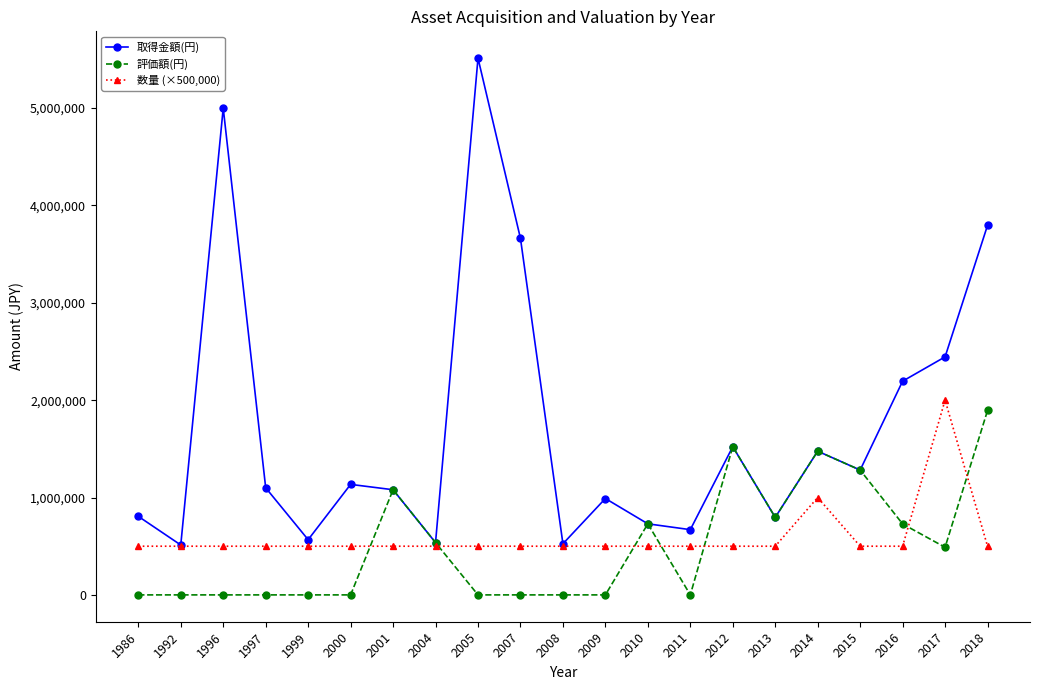

At which category is the sum across all series the highest?

2018